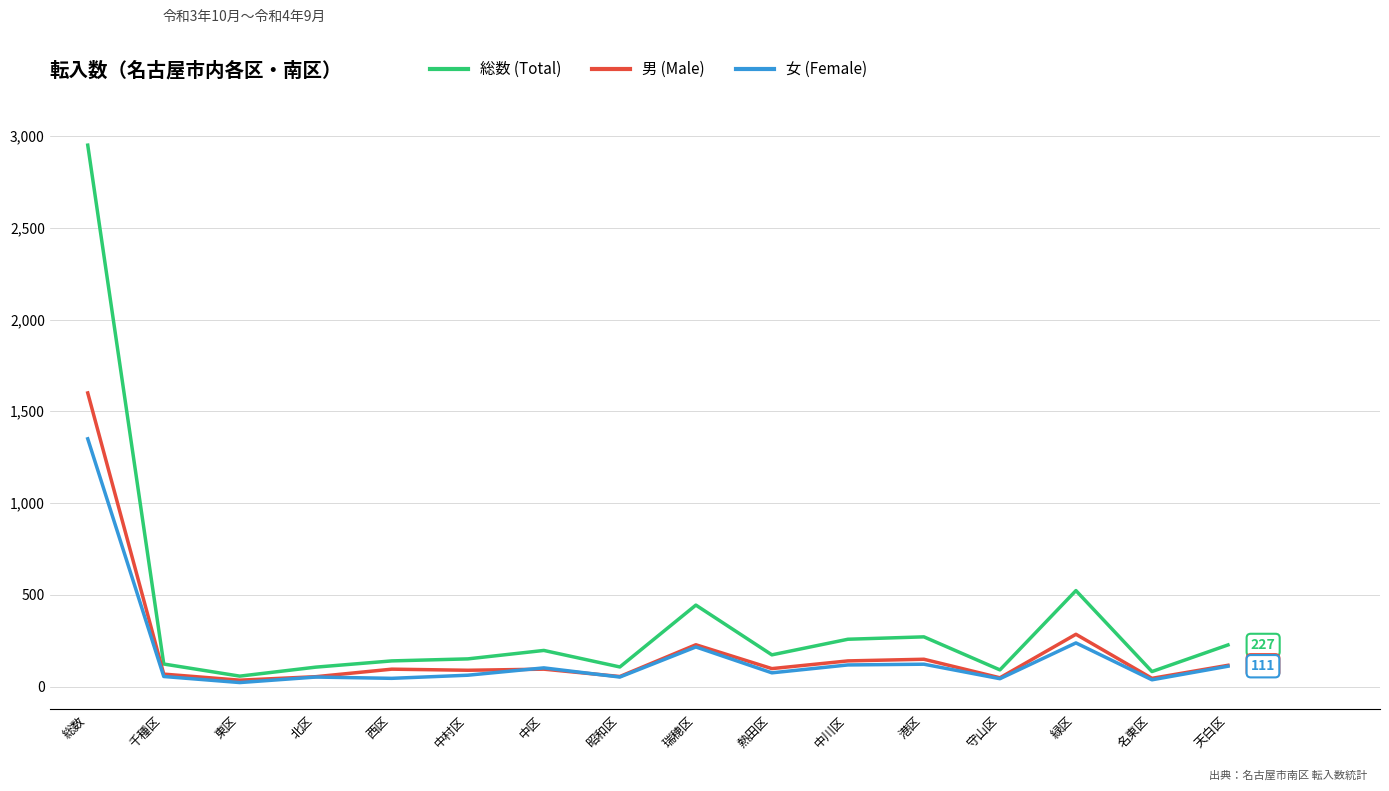

Which series changed the most between 千種区 and 天白区?

総数 (Total)